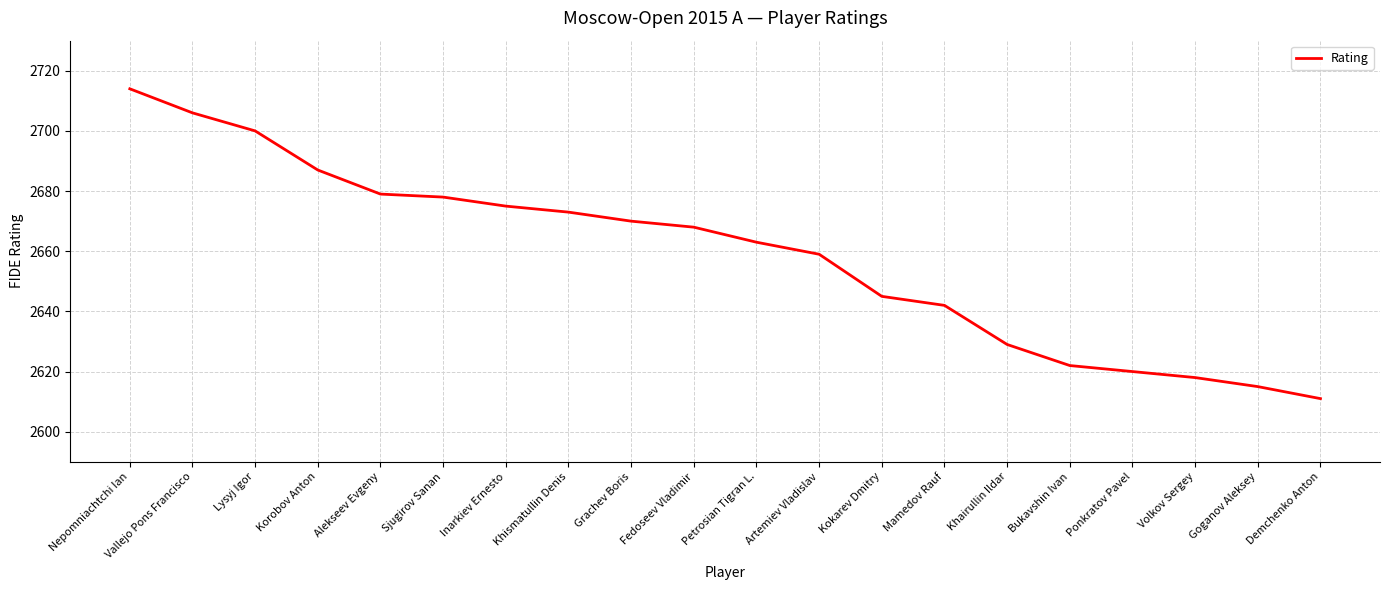

What is the difference between the values at Artemiev Vladislav and Mamedov Rauf?

17